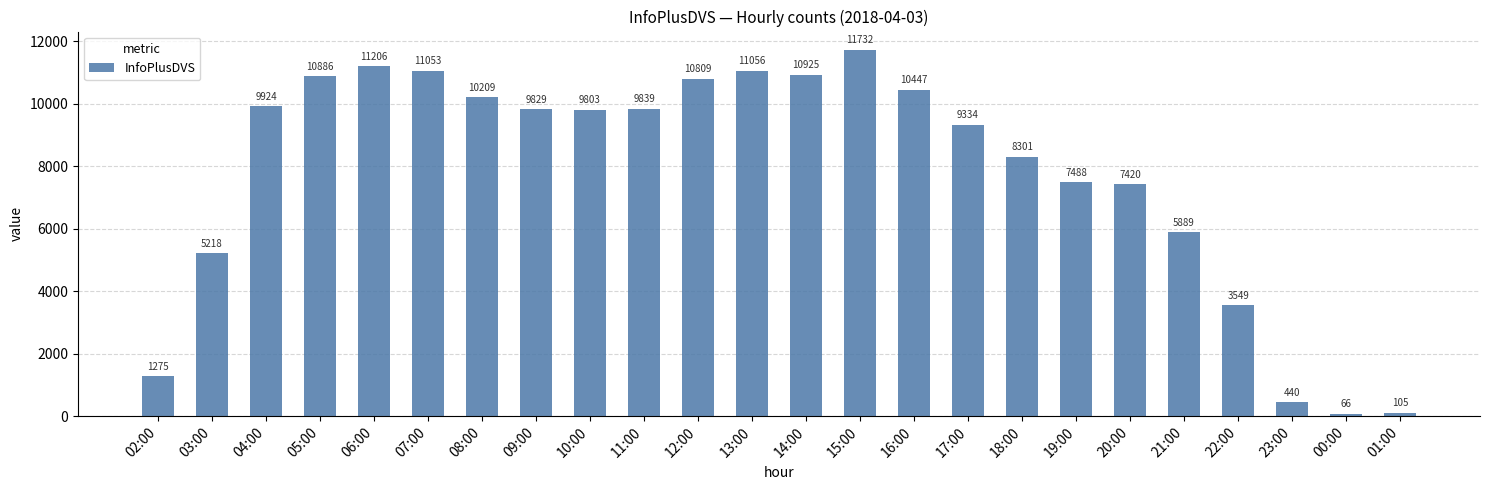

Rank the categories by value from highest to lowest.

15:00, 06:00, 13:00, 07:00, 14:00, 05:00, 12:00, 16:00, 08:00, 04:00, 11:00, 09:00, 10:00, 17:00, 18:00, 19:00, 20:00, 21:00, 03:00, 22:00, 02:00, 23:00, 01:00, 00:00